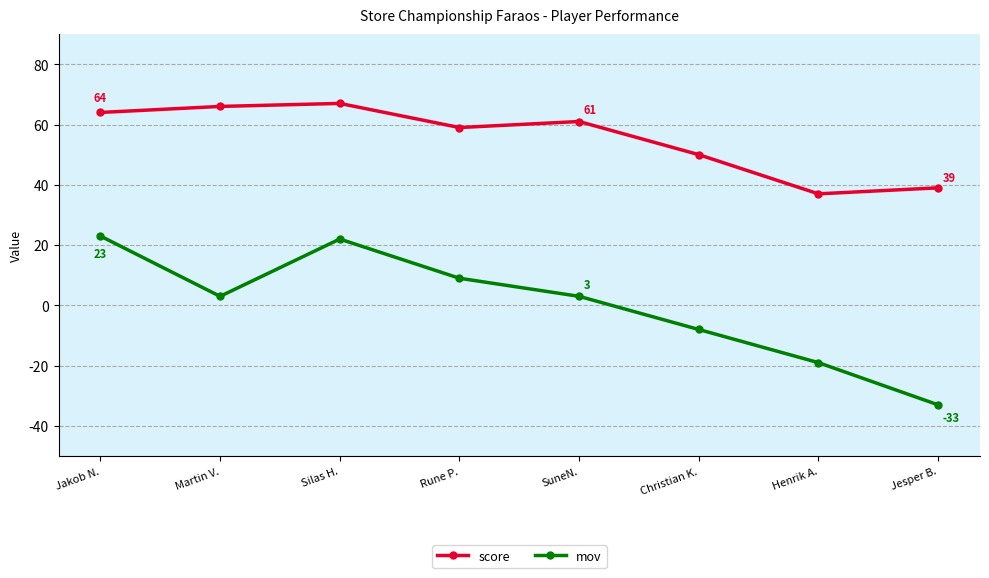

How many lines are shown in the chart?

2